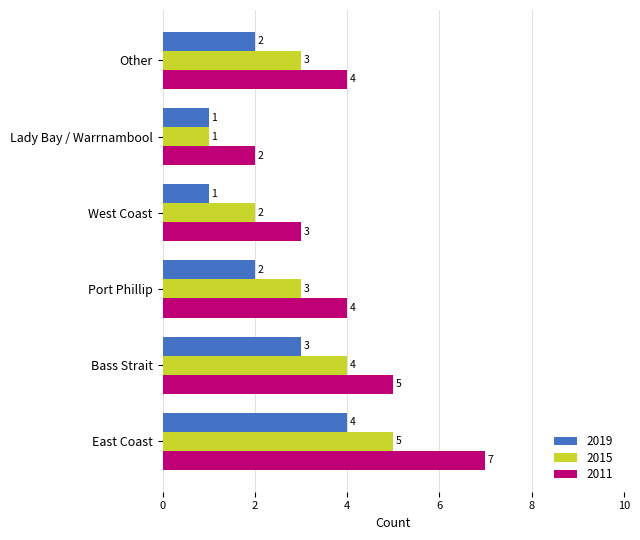

Rank the series by their maximum value, from lowest to highest.

2019, 2015, 2011